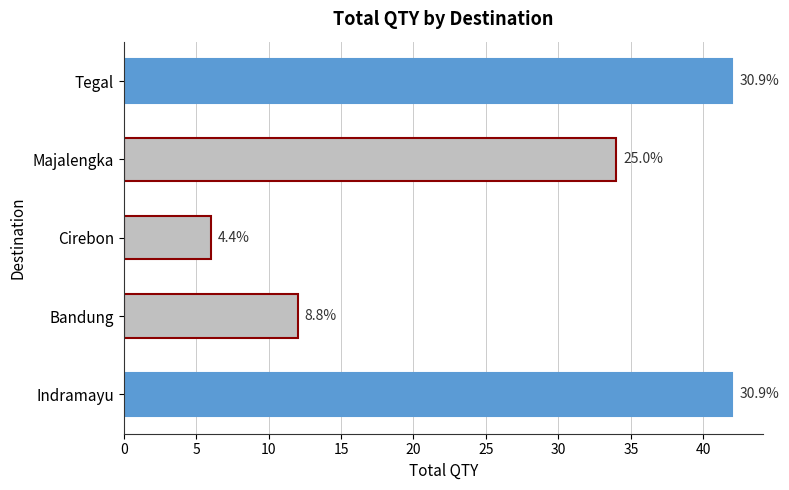

What is the difference between the maximum and minimum values?

36